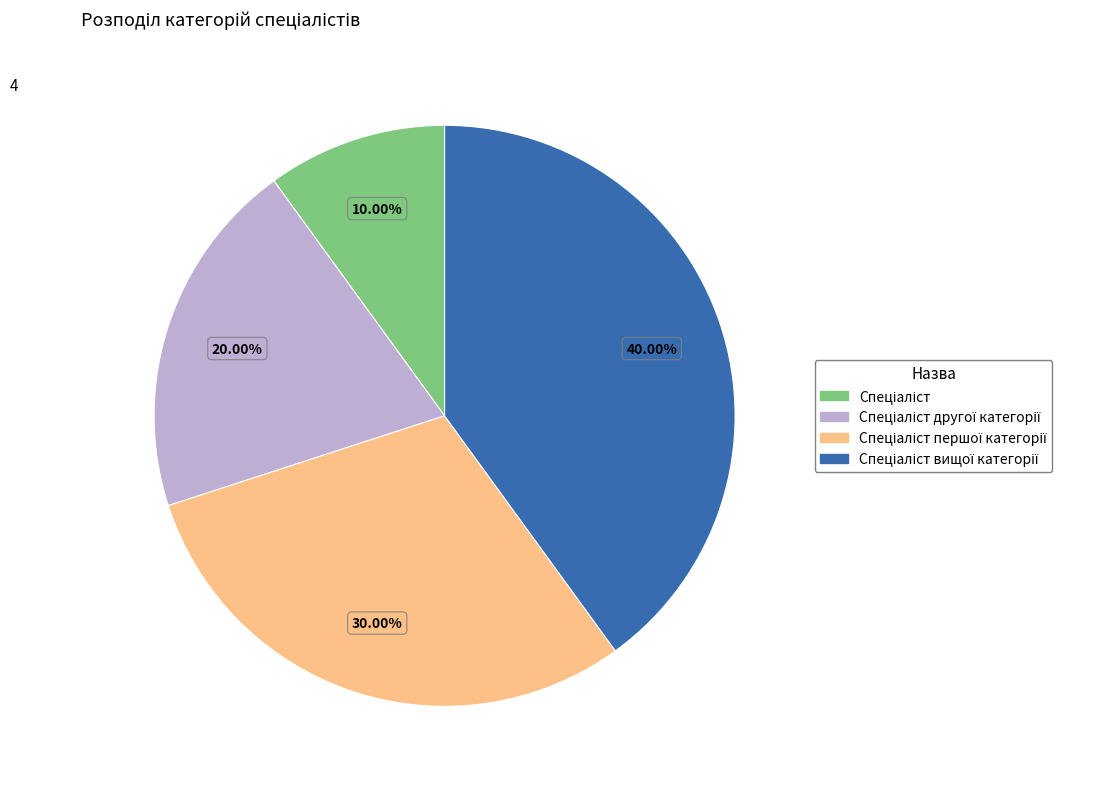

Is there a majority slice in this chart?

No